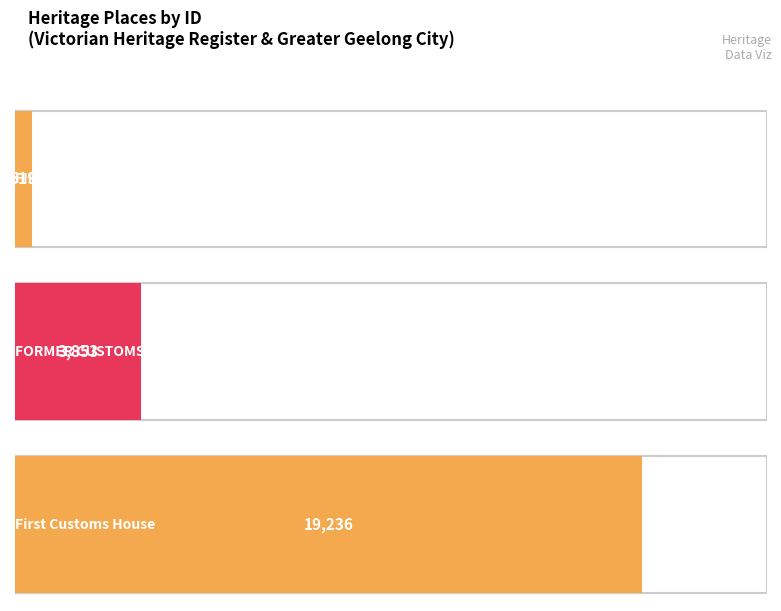

Rank the categories by value from lowest to highest.

FIRST CUSTOMS HOUSE, FORMER CUSTOMS HOUSE, First Customs House